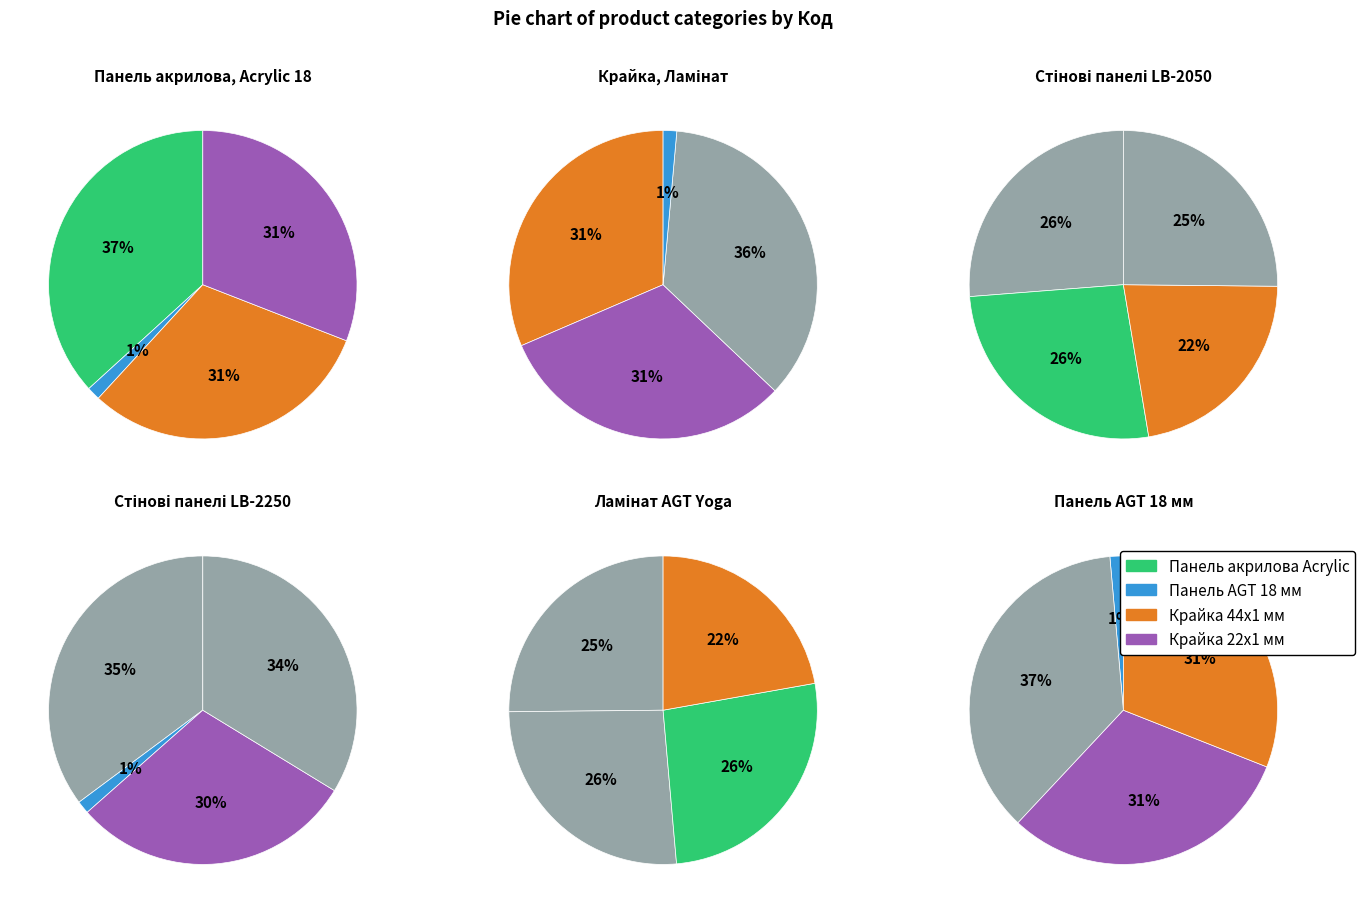

True or false: Ламінат AGT Yoga accounts for 7% of the total.

False